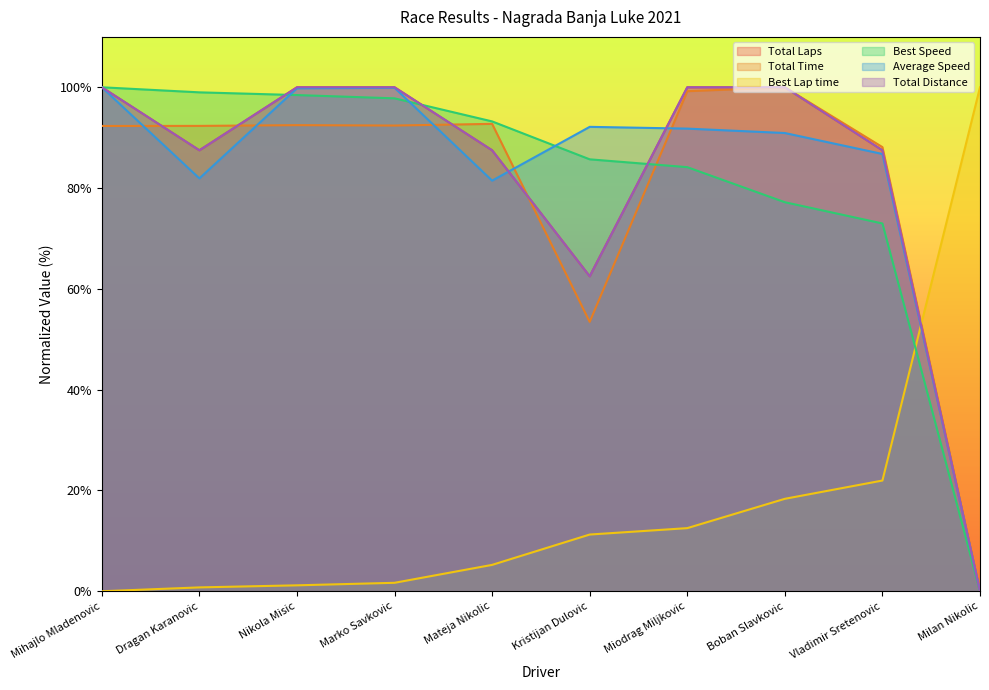

The Average Speed series shows 124.4 at Kristijan Dulovic. True or false?

False